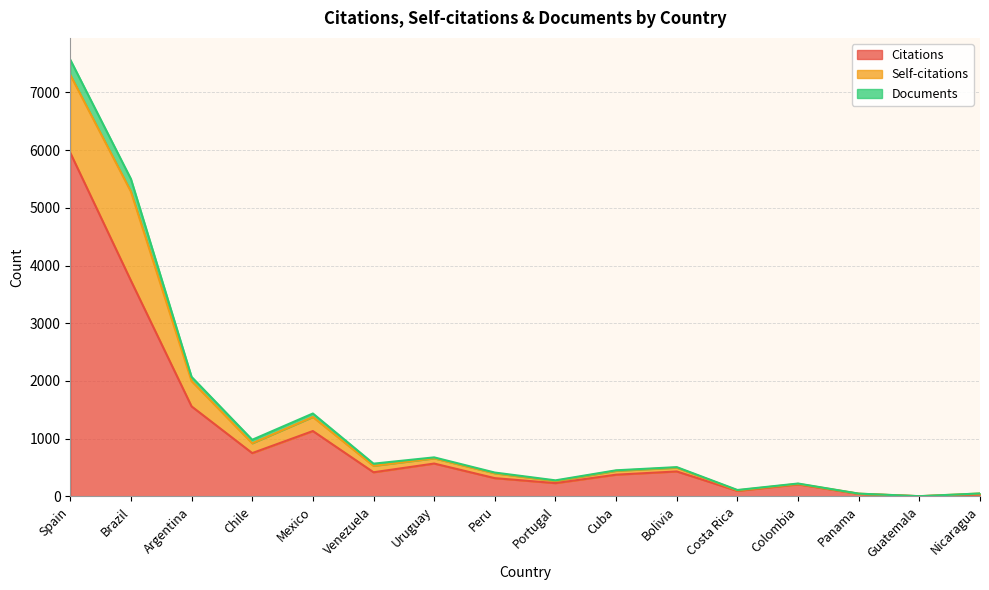

Is it true that Citations equals 1133 at Mexico?

True